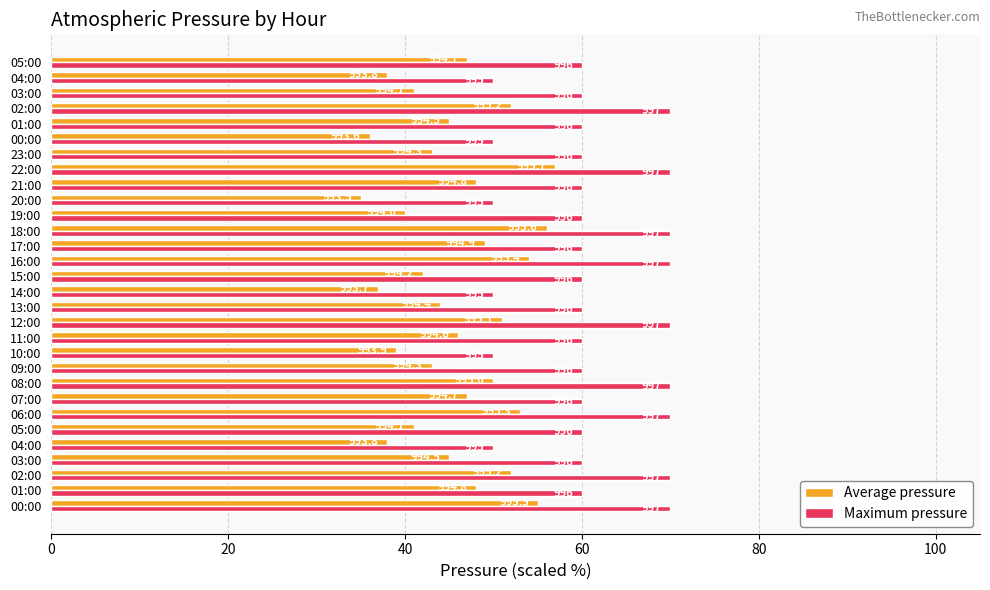

What are all the series names shown in the legend?

Average pressure, Maximum pressure